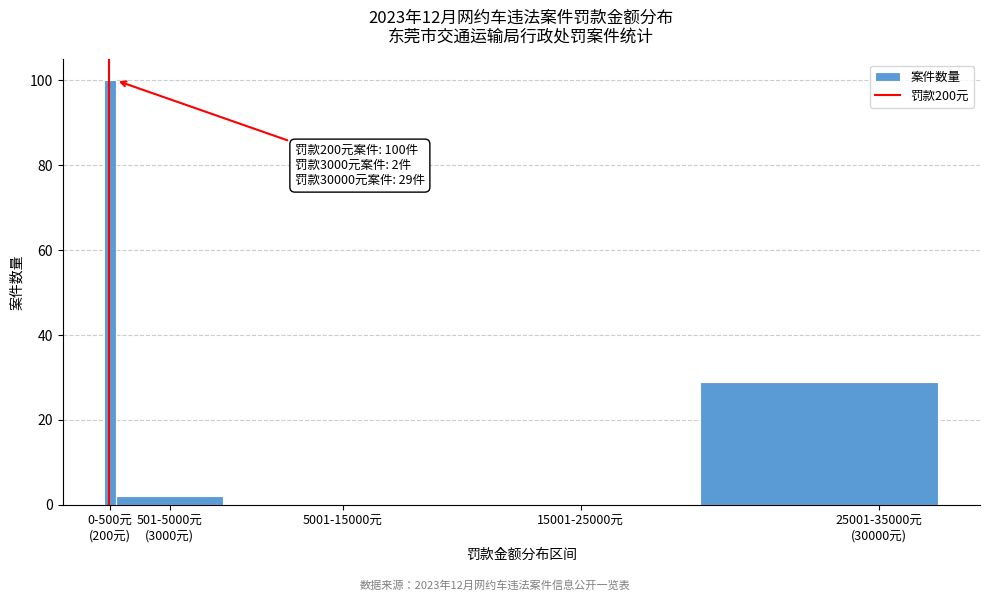

What is the maximum value shown in the chart?

100